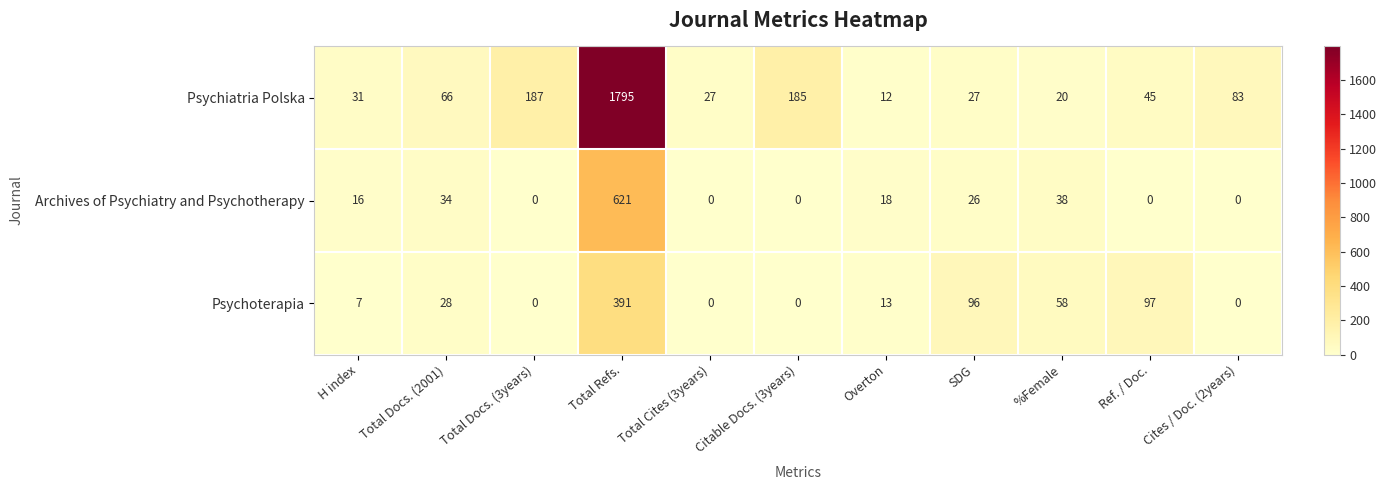

What is the difference between the maximum and second lowest values in the Archives of Psychiatry and Psychotherapy series?

621